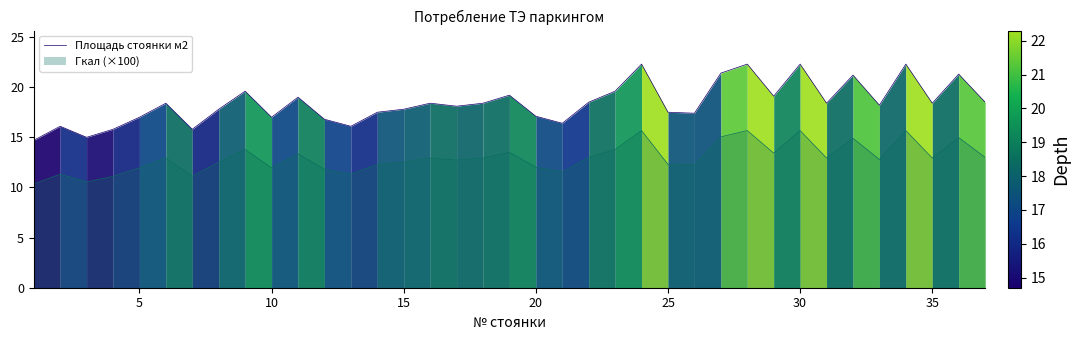

True or false: Гкал (×100) and Площадь стоянки м2 cross at least once.

False